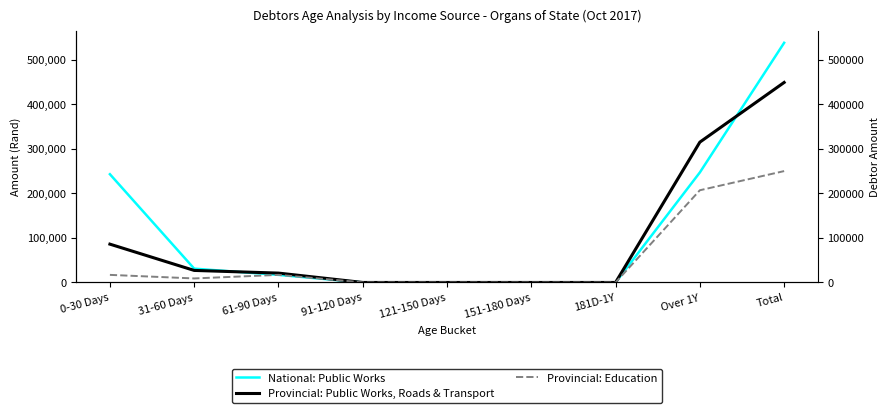

True or false: Provincial: Education has a value of 0 at 181D-1Y.

True